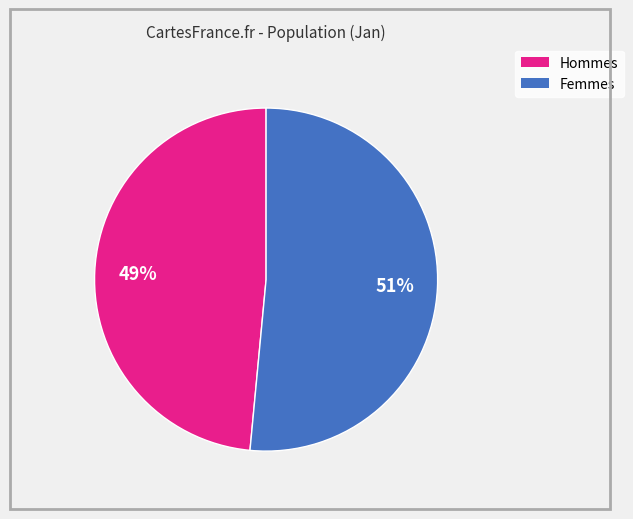

Is there a majority slice in this chart?

Yes